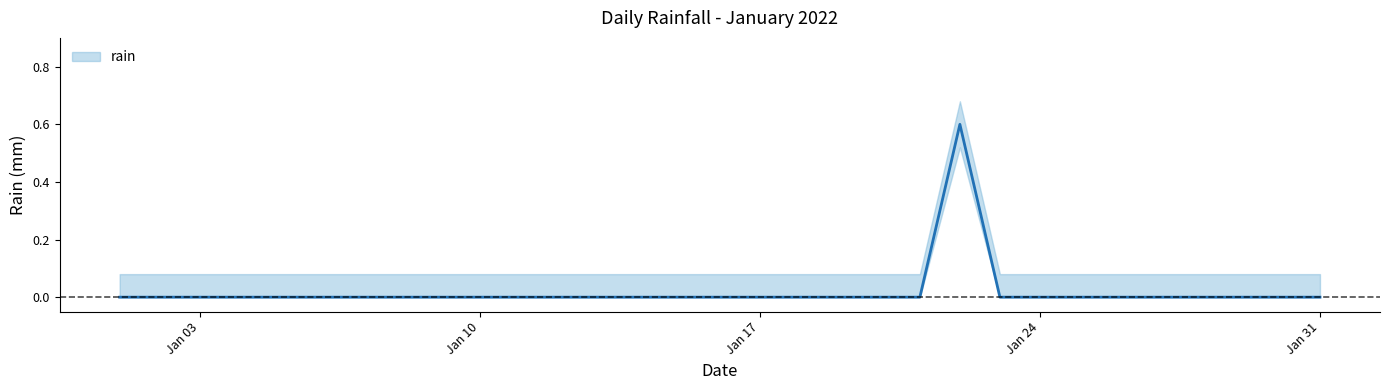

Rank the categories by value from highest to lowest.

2022-01-22, 2022-01-01, 2022-01-02, 2022-01-03, 2022-01-04, 2022-01-05, 2022-01-06, 2022-01-07, 2022-01-08, 2022-01-09, 2022-01-10, 2022-01-11, 2022-01-12, 2022-01-13, 2022-01-14, 2022-01-15, 2022-01-16, 2022-01-17, 2022-01-18, 2022-01-19, 2022-01-20, 2022-01-21, 2022-01-23, 2022-01-24, 2022-01-25, 2022-01-26, 2022-01-27, 2022-01-28, 2022-01-29, 2022-01-30, 2022-01-31